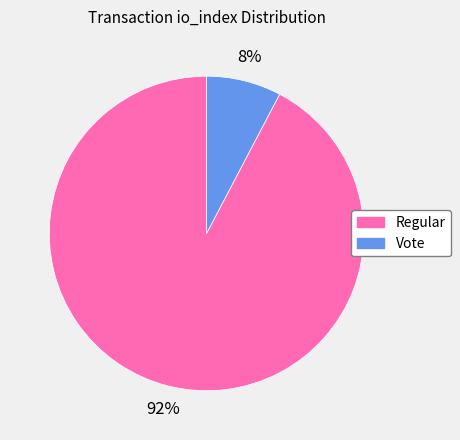

To the nearest percent, what percentage of the pie is Vote?

8%